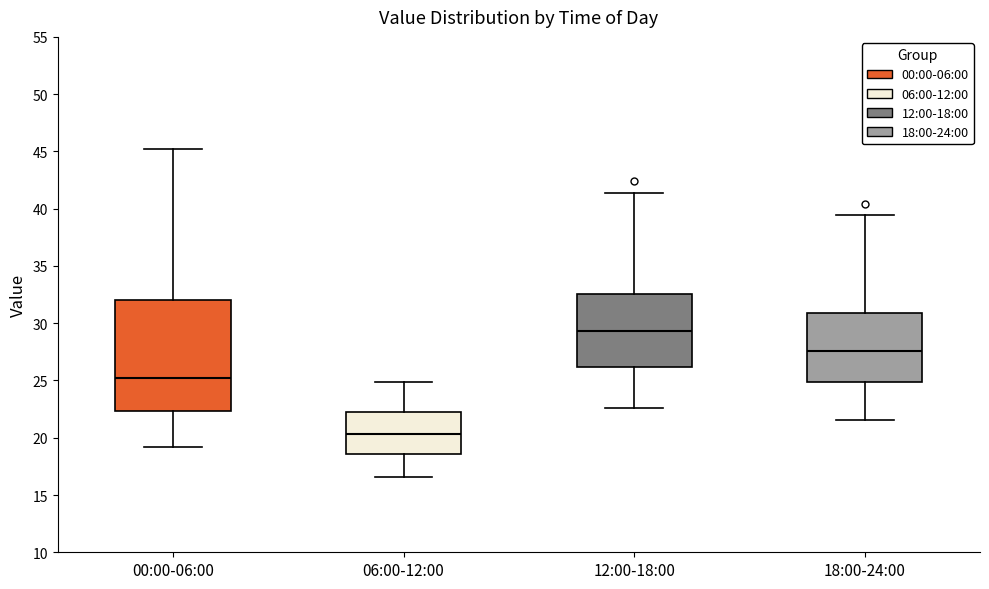

Reading left to right, transcribe this box plot: for each box, give where its median line is, the range the box spans, and where its two whiskers end, as read against the y-axis. The values are not printed on the chart, so give them approximately, as read against the axis.

00:00-06:00: median 25.0, box 22.5 to 32.0, whiskers 19.0 to 45.0
06:00-12:00: median 20.5, box 18.5 to 22.5, whiskers 16.5 to 25.0
12:00-18:00: median 29.5, box 26.0 to 32.5, whiskers 22.5 to 41.5
18:00-24:00: median 27.5, box 25.0 to 31.0, whiskers 21.5 to 39.5